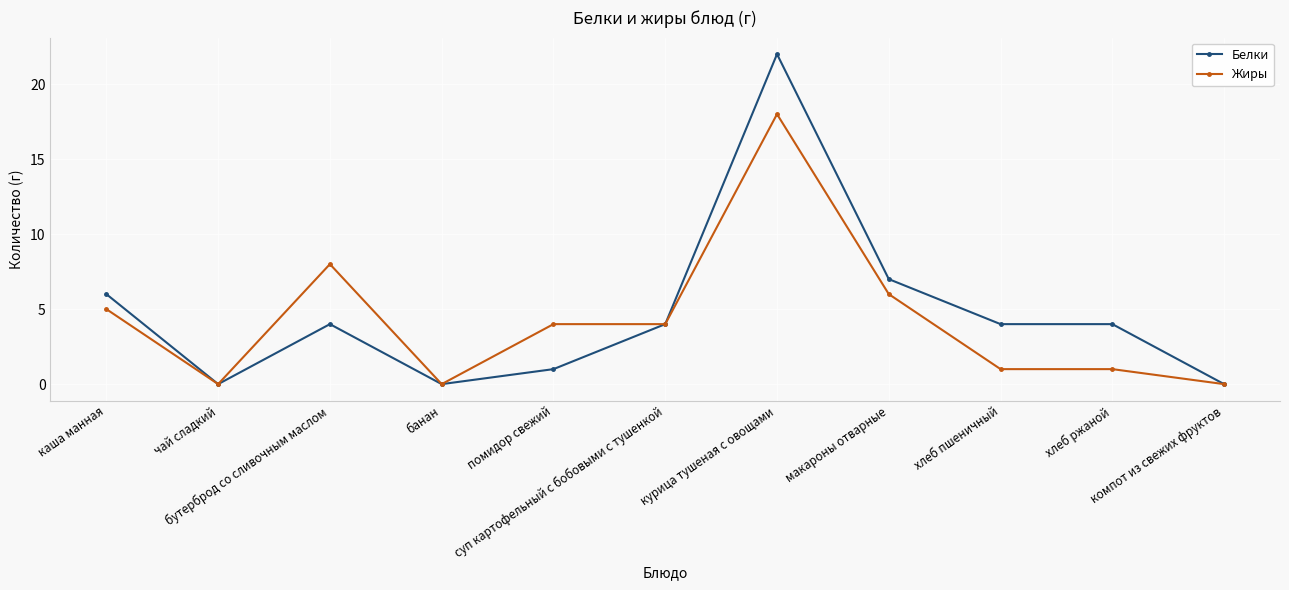

What is the average value of the Жиры series?

4